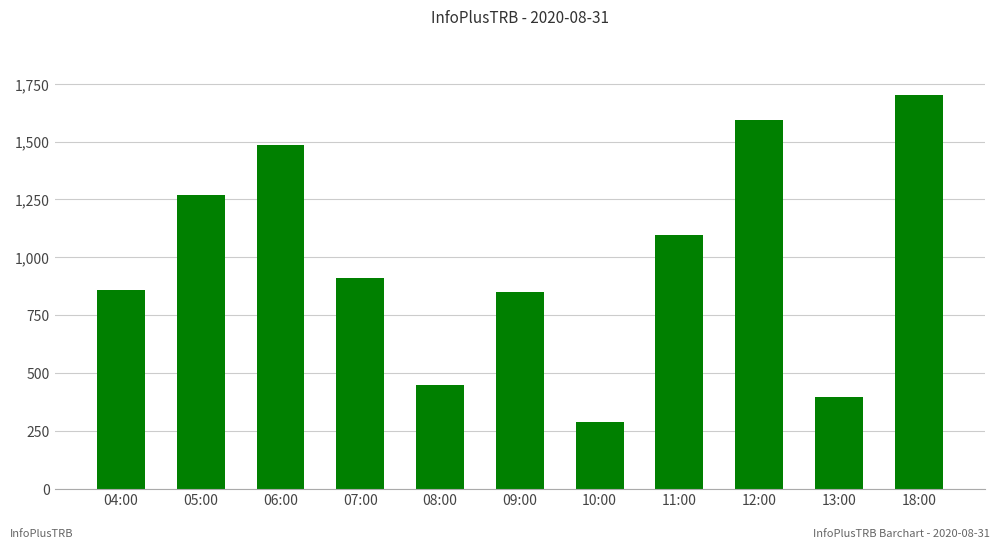

Reading left to right, transcribe all the data shown in this chart.

857	1271	1485	909	447	848	289	1097	1595	394	1700